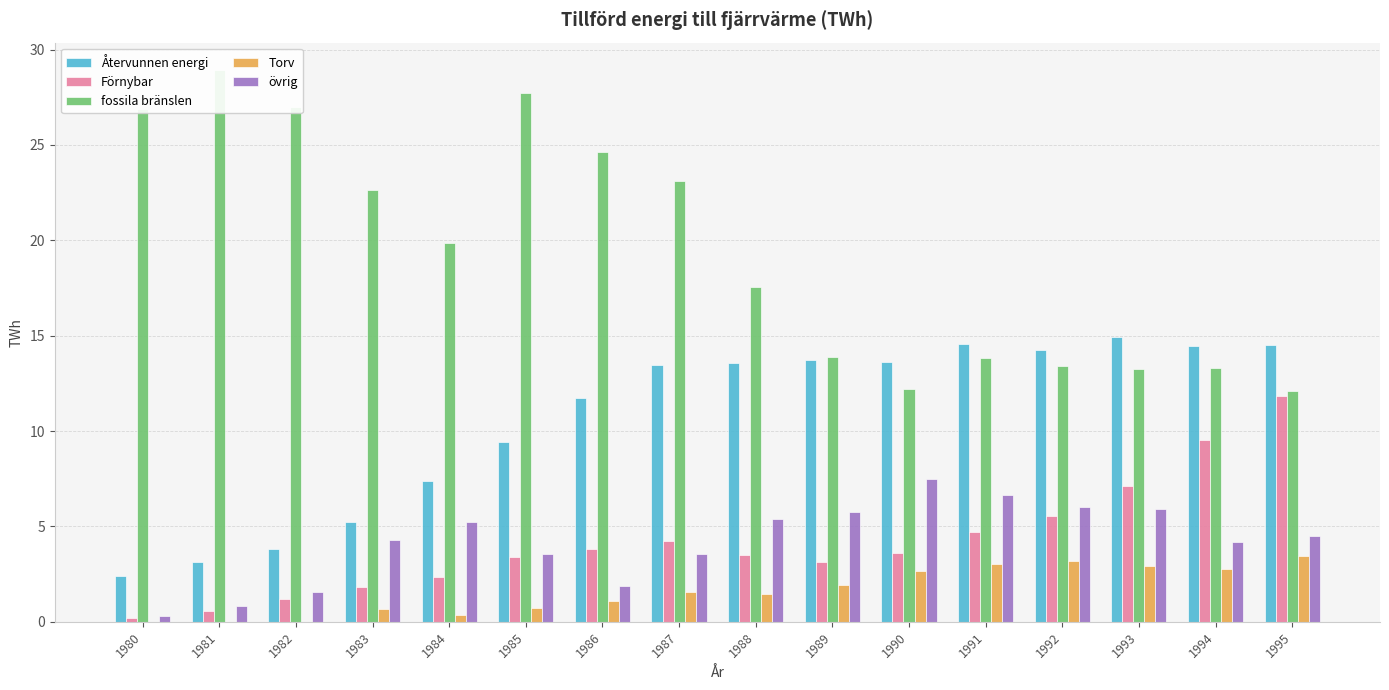

The value of Återvunnen energi at 1995 is 20.6. True or false?

False